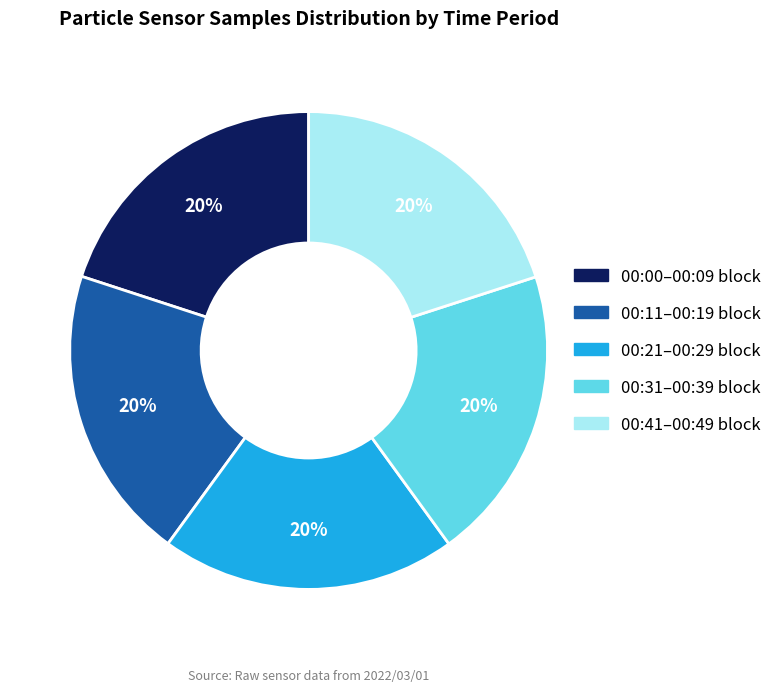

Approximately how many times larger is the value at 00:11–00:19 block compared to 00:00–00:09 block?

1.0